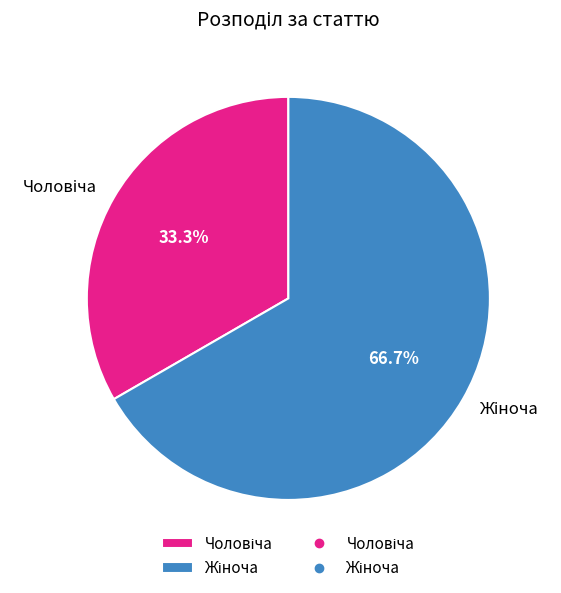

Is there a majority slice in this chart?

Yes